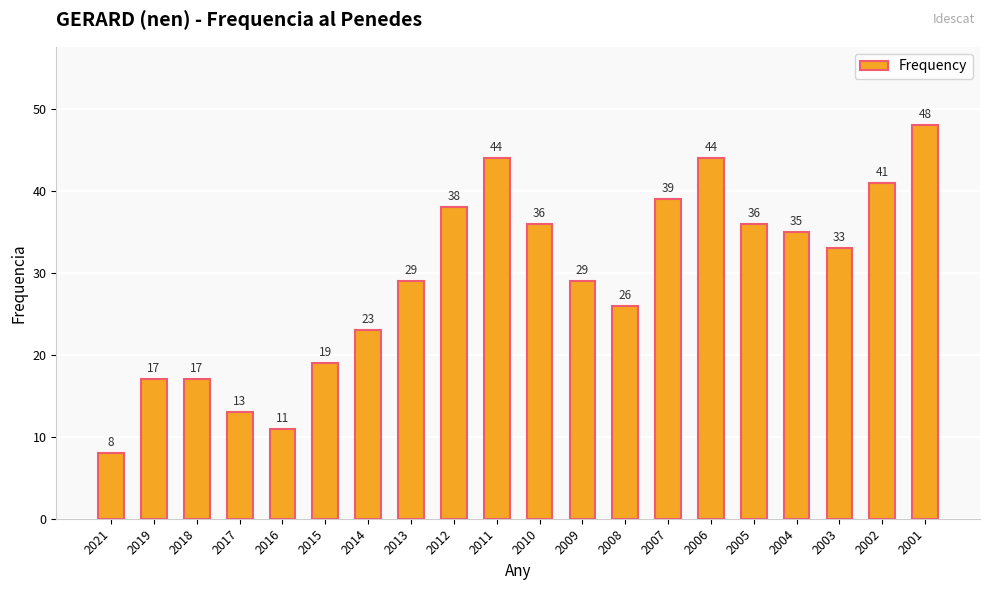

What is the average value?

29